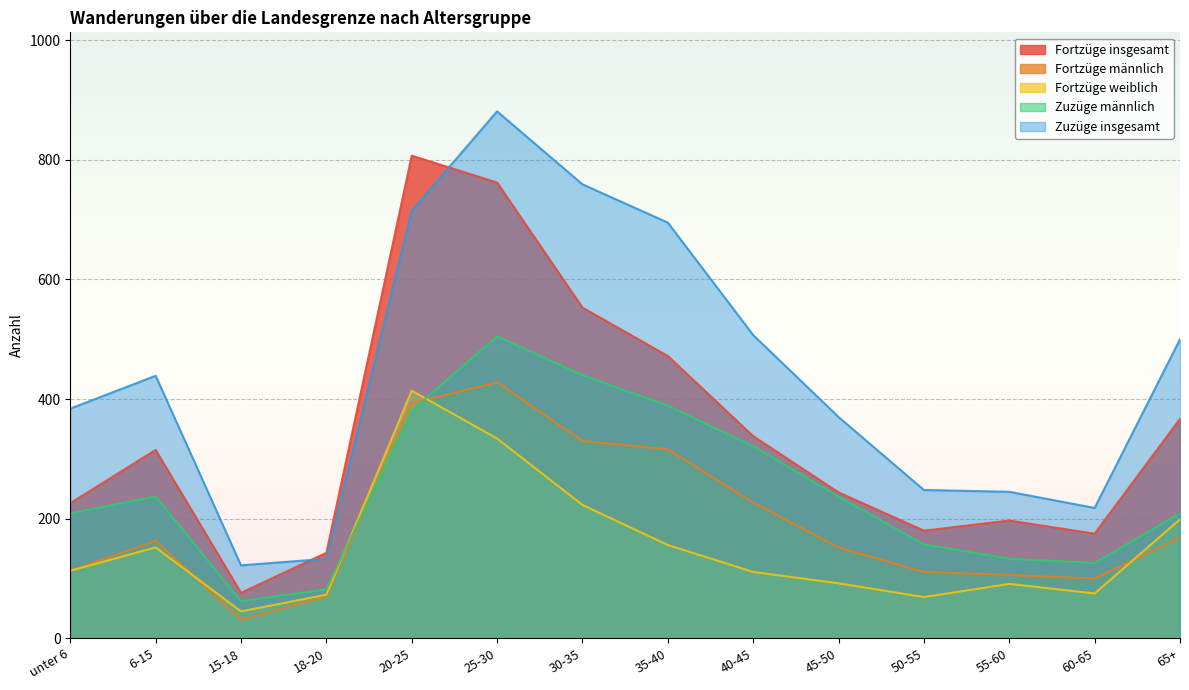

What is the label of the 6th point from the left?

25-30